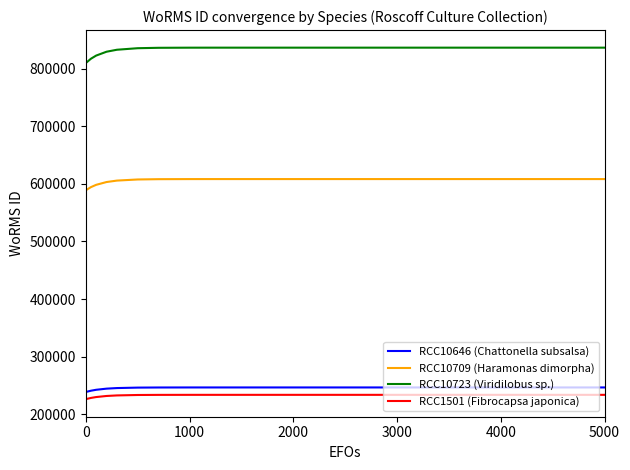

What are all the series names shown in the legend?

RCC10646 (Chattonella subsalsa), RCC10709 (Haramonas dimorpha), RCC10723 (Viridilobus sp.), RCC1501 (Fibrocapsa japonica)